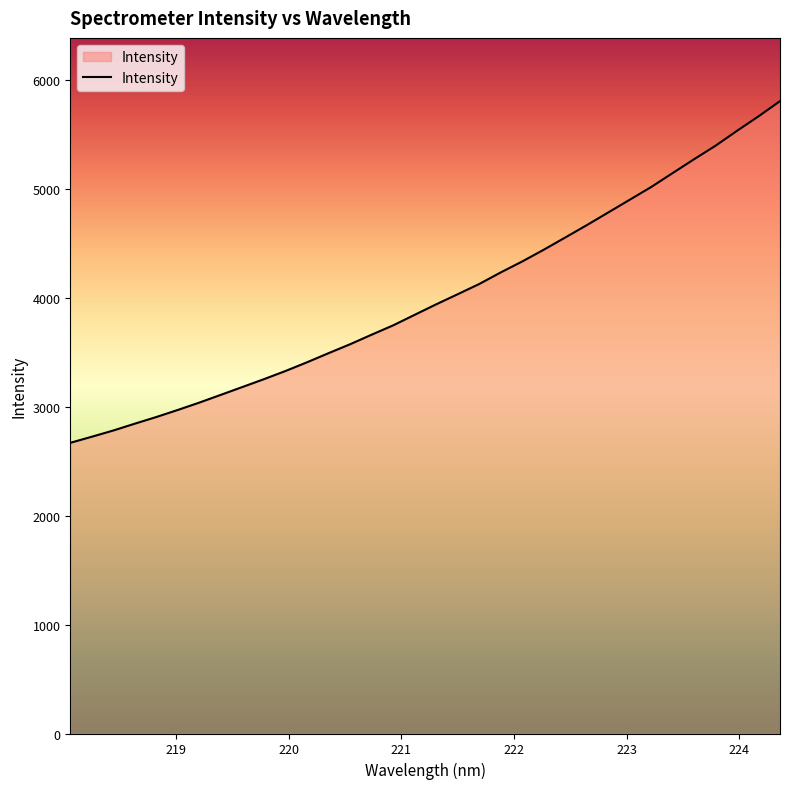

What is the maximum value shown in the chart?

5808.2